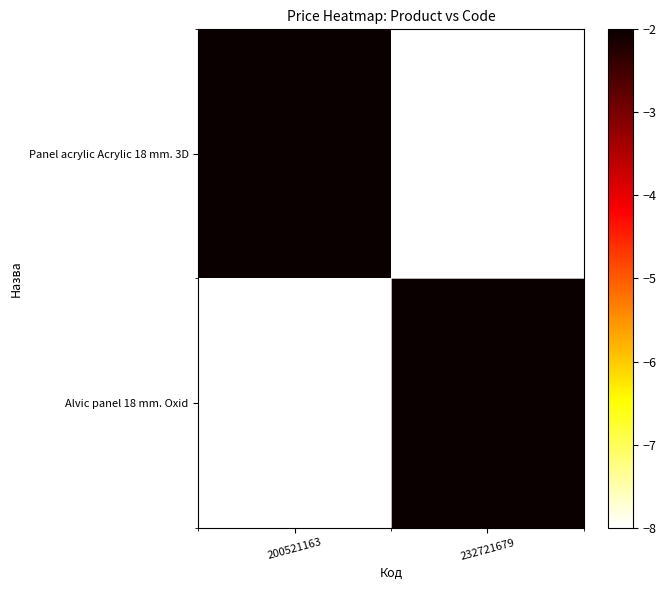

At which category is the sum across all series the highest?

200521163